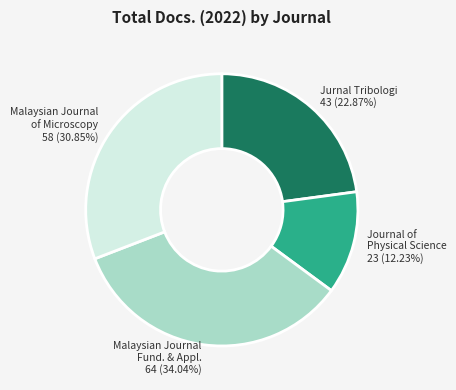

Is there a majority slice in this chart?

No